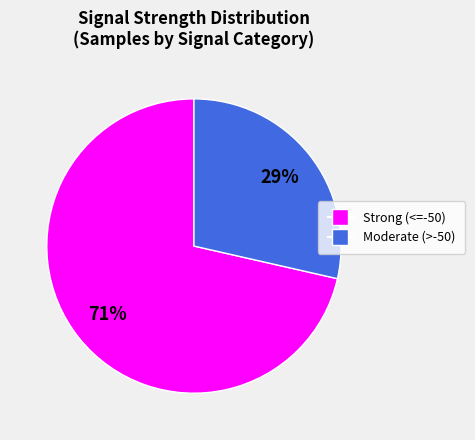

To the nearest percent, what is the average slice percentage?

50%